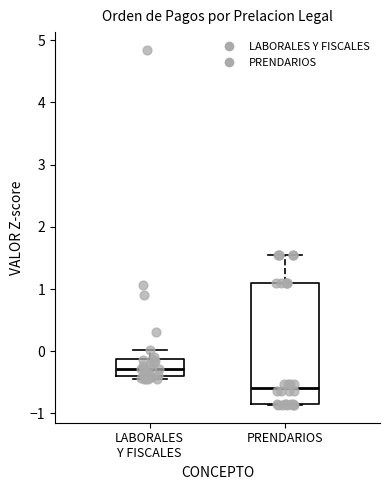

Reading left to right, transcribe this box plot: for each box, give where its median line is, the range the box spans, and where its two whiskers end, as read against the y-axis. The values are not printed on the chart, so give them approximately, as read against the axis.

LABORALES Y FISCALES: median -0.3, box -0.4 to -0.1, whiskers -0.4 (just below the box's lower edge) to 0.0
PRENDARIOS: median -0.6, box -0.8 to 1.1, whiskers -0.9 to 1.5